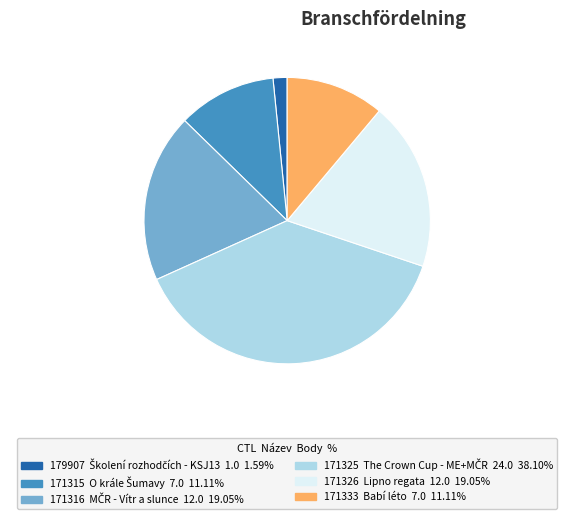

Count the number of slices in the pie.

6